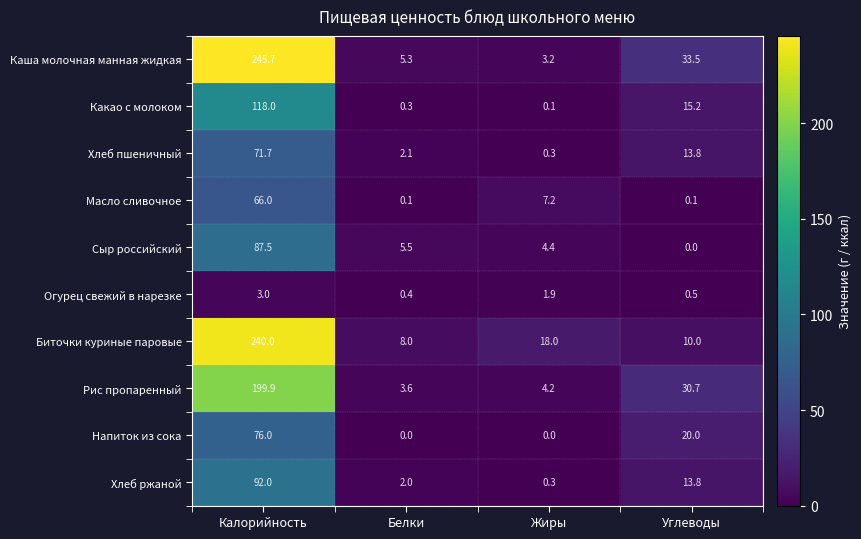

What is the minimum value for Хлеб ржаной?

0.3